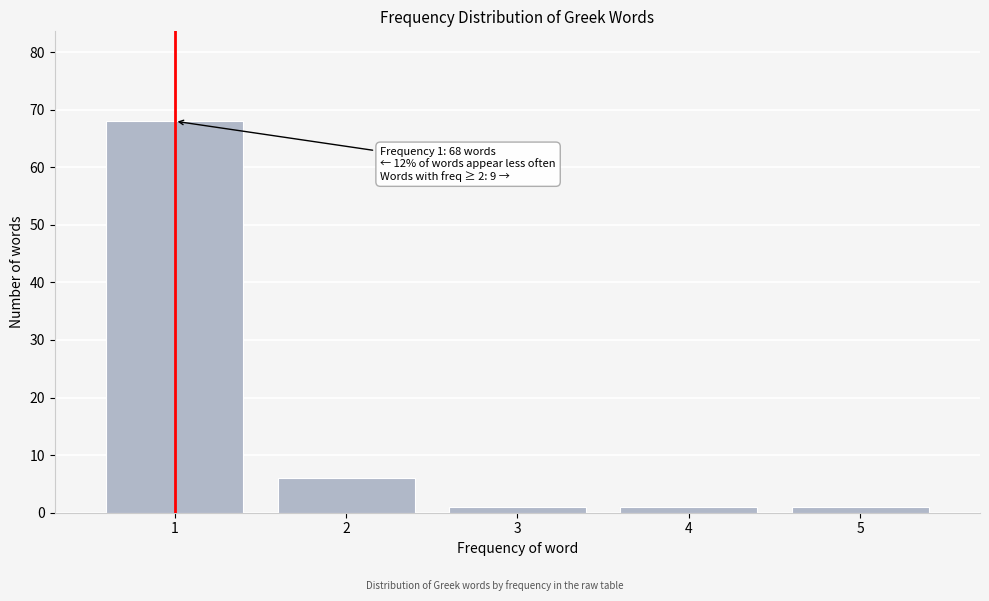

Reading left to right, list all the values displayed in this chart.

1=68	2=6	3=1	4=1	5=1